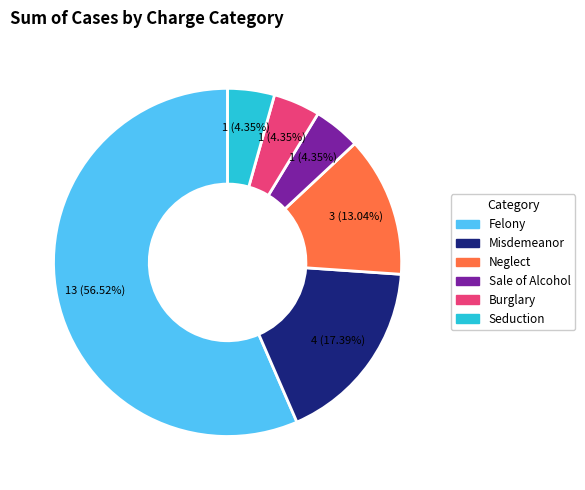

Approximately how many times larger is the value at Burglary compared to Seduction?

1.0